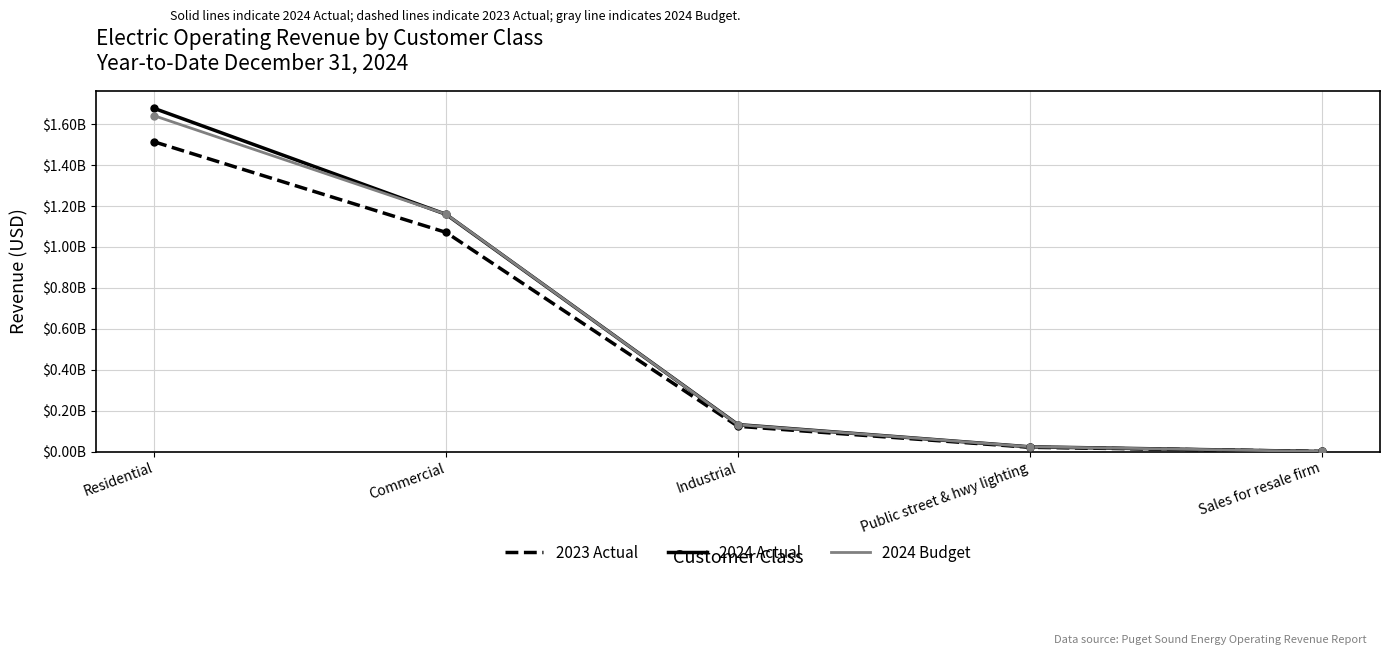

Reading left to right, extract all data points from this chart.

2023 Actual: Residential=1514148994.7	Commercial=1071384693.6	Industrial=123547974.7	Public street & hwy lighting=20865110.8	Sales for resale firm=324999.8
2024 Actual: Residential=1677597294.5	Commercial=1159596449.1	Industrial=131869074.2	Public street & hwy lighting=23154054.7	Sales for resale firm=353425.0
2024 Budget: Residential=1641724604.0	Commercial=1160368462.0	Industrial=131288381.0	Public street & hwy lighting=23573447.0	Sales for resale firm=420683.0